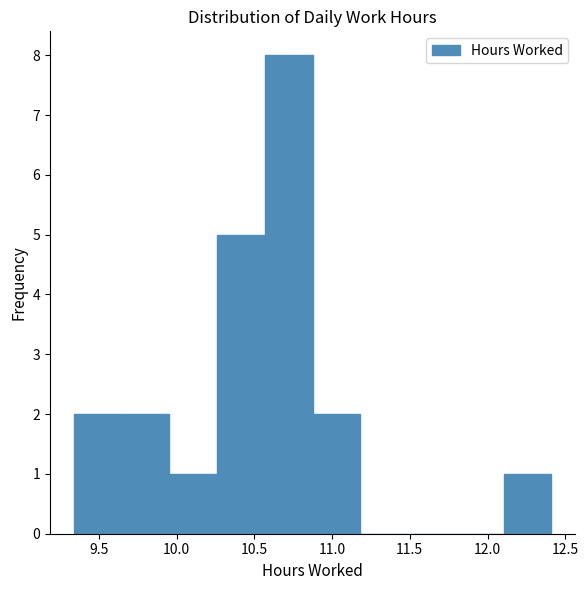

Reading left to right, list every bar in this chart as the range it spans on the x-axis followed by its height. Neither the bar edges nor the heights are printed on the chart, so give them approximately, as read against the axes.

9.35 to 9.65: 2
9.65 to 9.95: 2
9.95 to 10.25: 1
10.25 to 10.55: 5
10.55 to 10.90: 8
10.90 to 11.20: 2
11.20 to 11.50: 0
11.50 to 11.80: 0
11.80 to 12.10: 0
12.10 to 12.40: 1